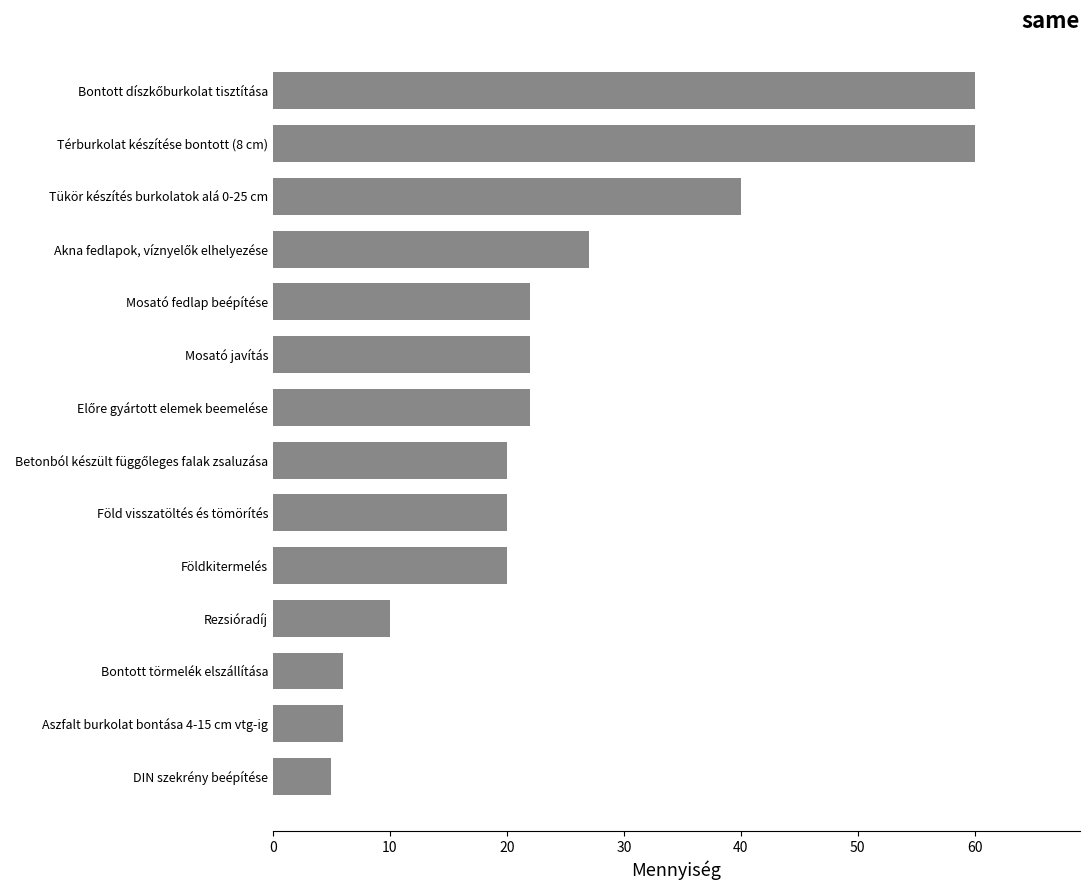

What is the minimum value shown in the chart?

5